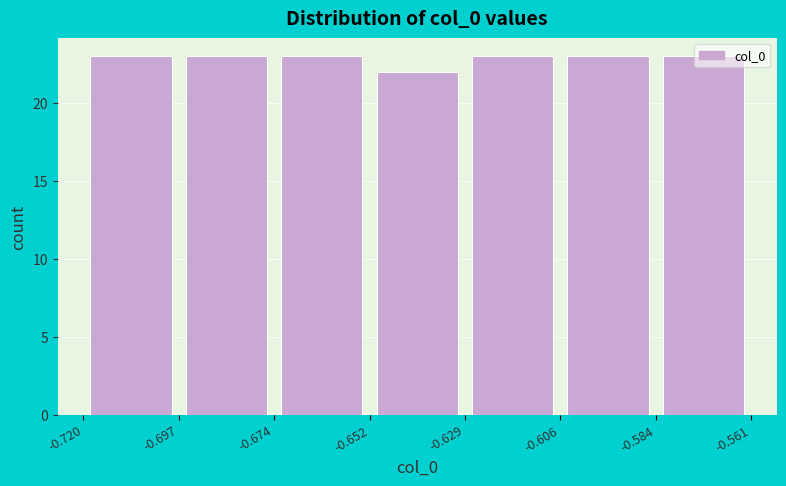

What is the height of the bar covering -0.652 to -0.629 on the x-axis? The values are not printed on the chart, so give them approximately, as read against the axis.

22